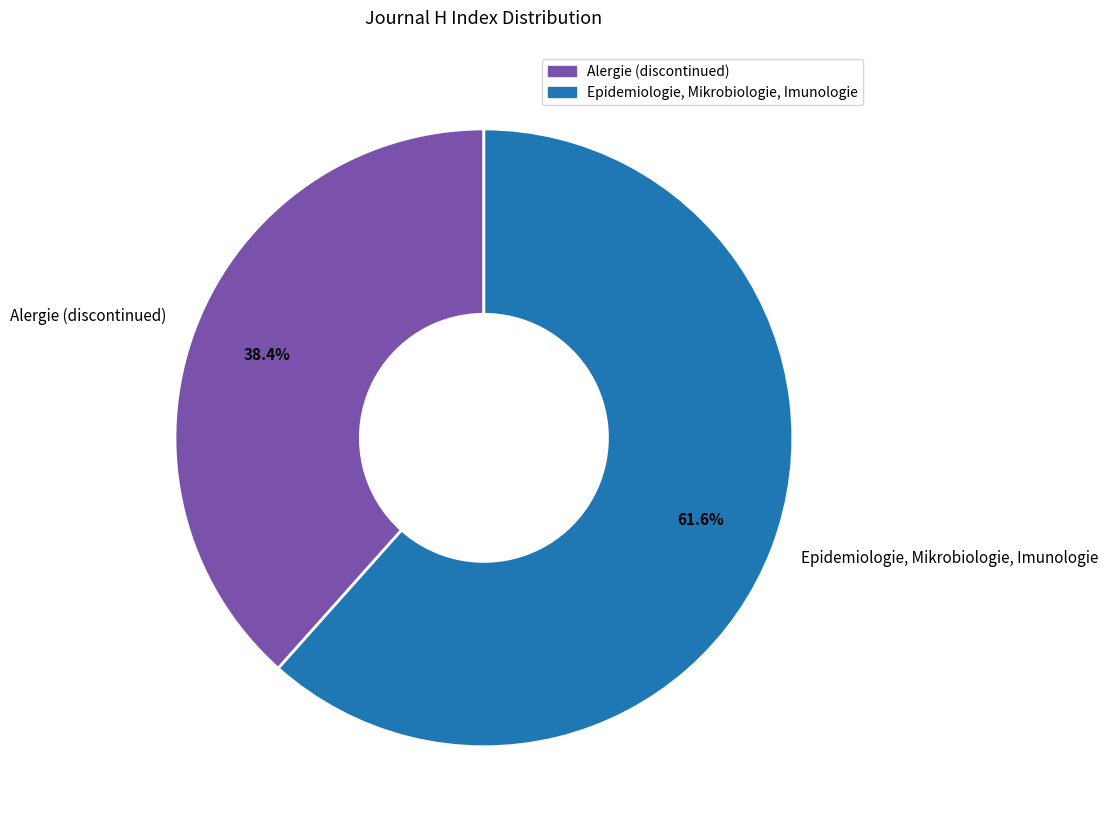

Combined, do Alergie (discontinued) and Epidemiologie, Mikrobiologie, Imunologie account for over 50%?

Yes